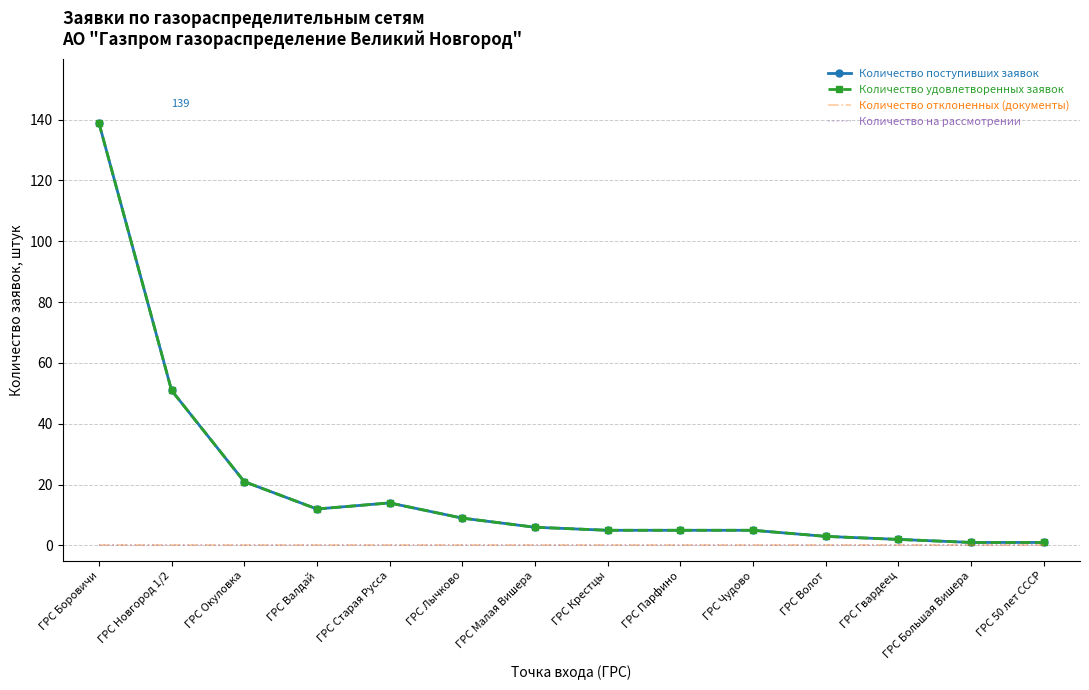

What are all the series names shown in the legend?

Количество поступивших заявок, Количество удовлетворенных заявок, Количество отклоненных (документы), Количество на рассмотрении